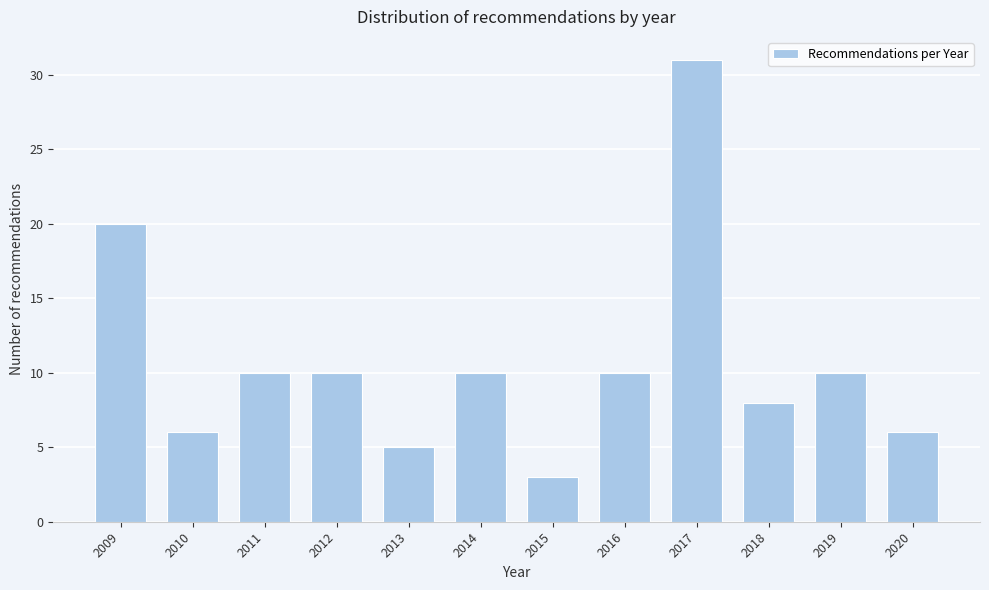

Reading left to right, extract all data points from this chart.

20	6	10	10	5	10	3	10	31	8	10	6